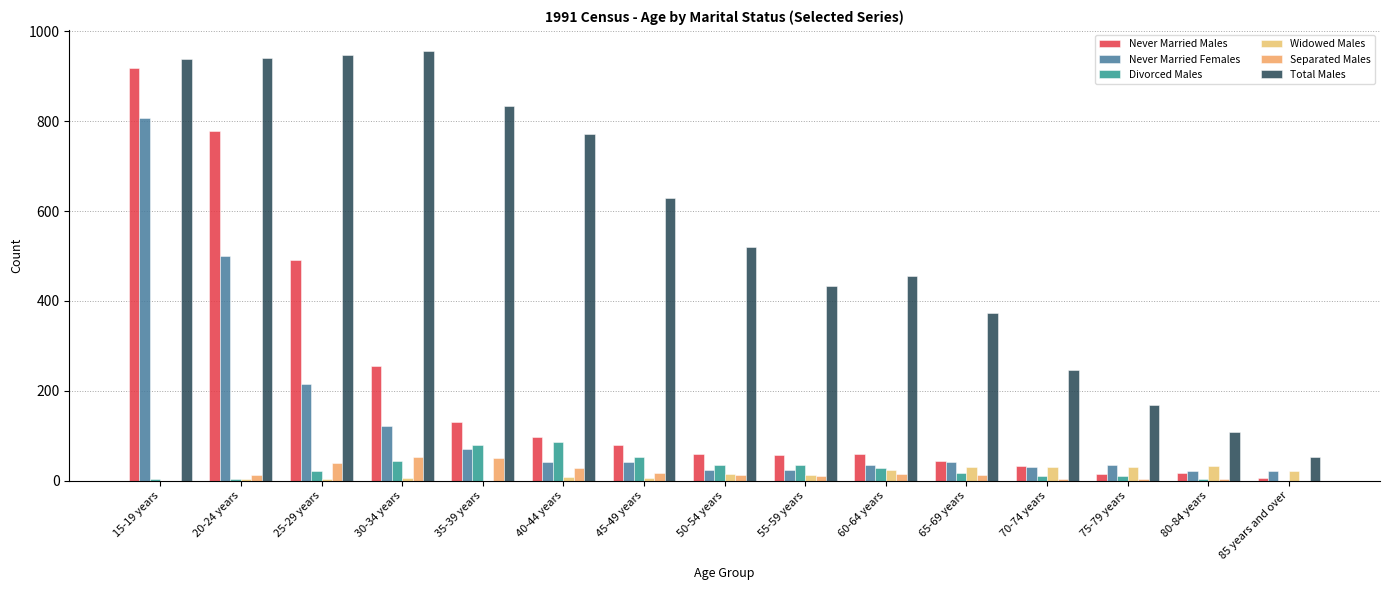

How many groups of bars are there?

15